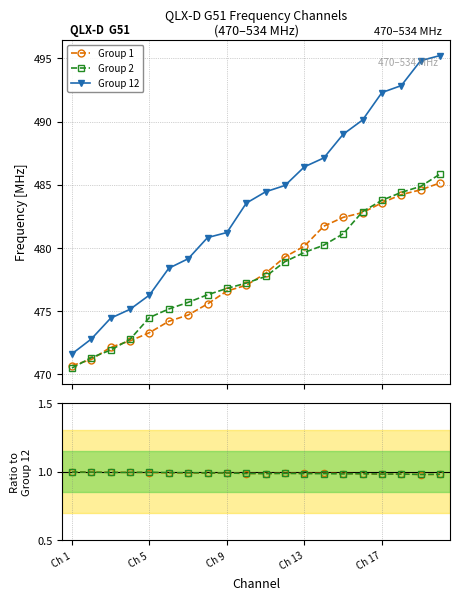

True or false: Group 12 has more than 2 interior local peaks.

False